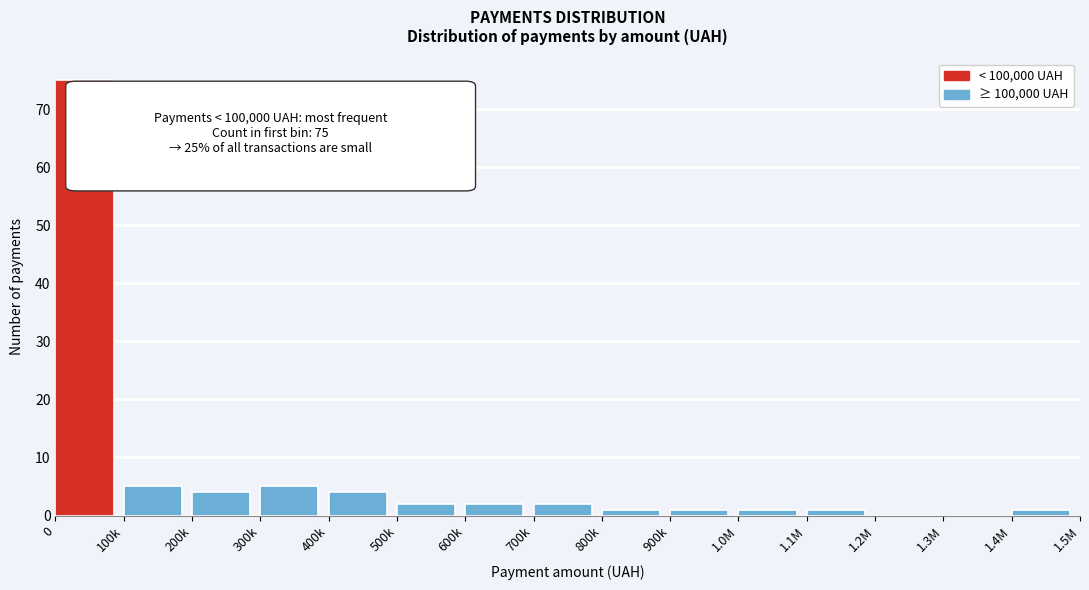

Reading left to right, list all the values displayed in this chart.

0=75	100k=5	200k=4	300k=5	400k=4	500k=2	600k=2	700k=2	800k=1	900k=1	1.0M=1	1.1M=1	1.2M=0	1.3M=0	1.4M=1